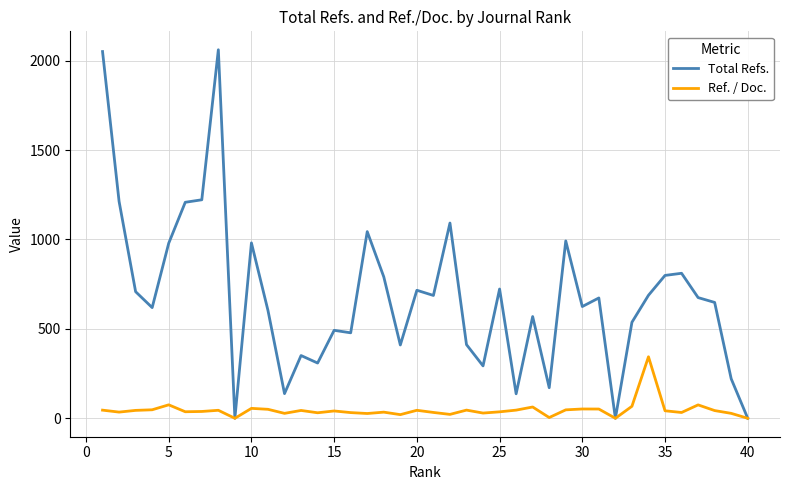

How many values in the Ref. / Doc. series exceed 42?

20